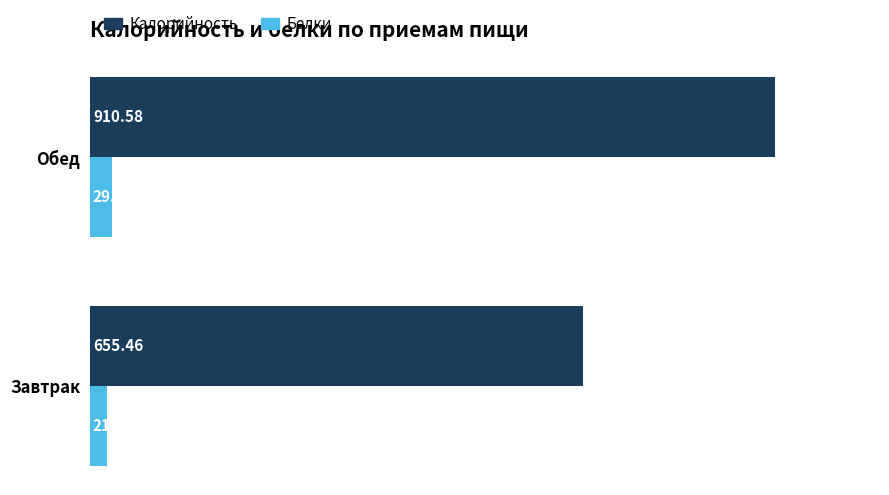

Is the value of Белки at Завтрак greater than the value of Калорийность at Обед?

No